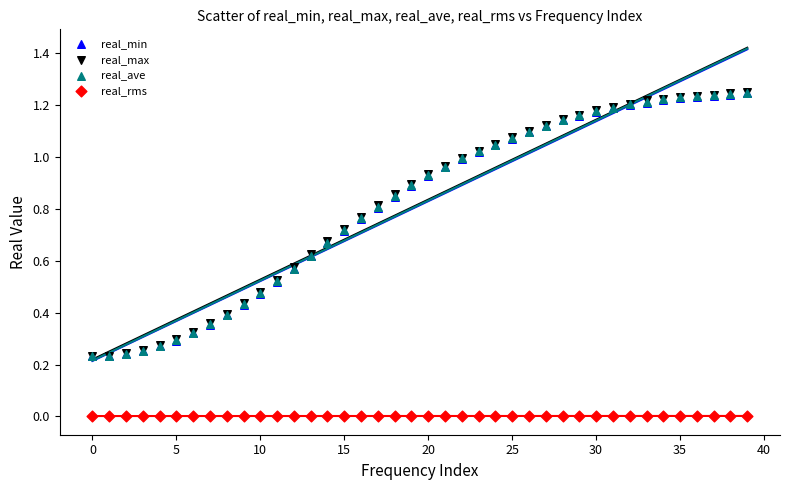

What are all the series names shown in the legend?

real_min, real_max, real_ave, real_rms